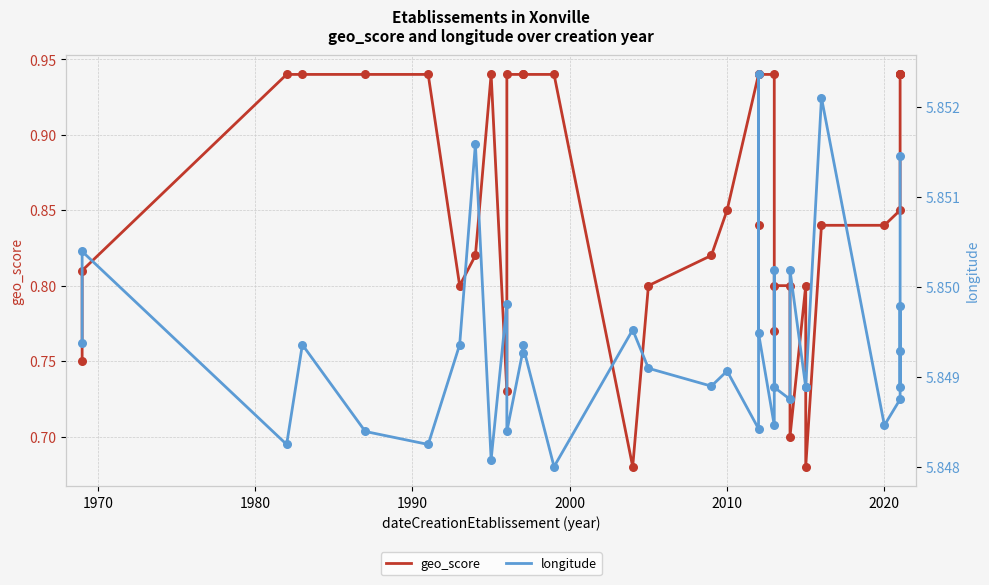

Which series has the largest total across all categories?

longitude